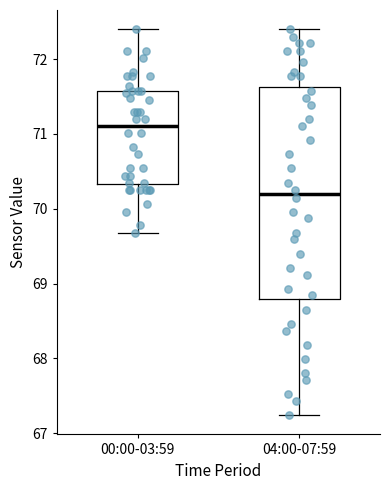

Which box has the highest median line?

00:00-03:59